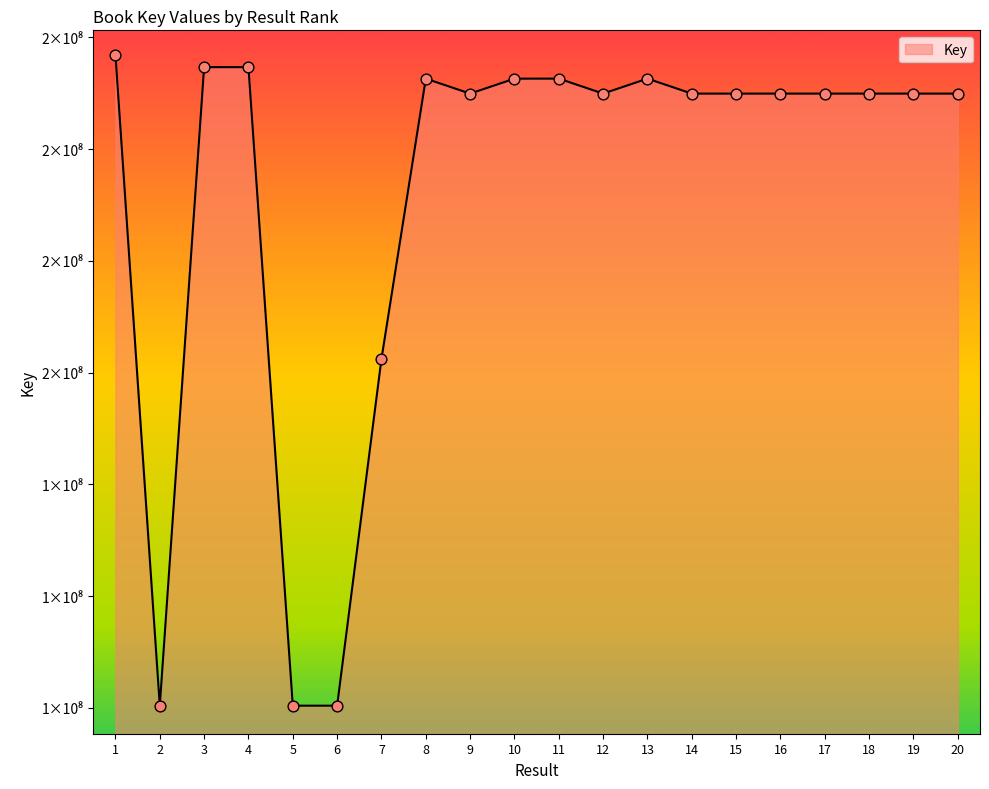

Between 15 and 17, which is larger?

17